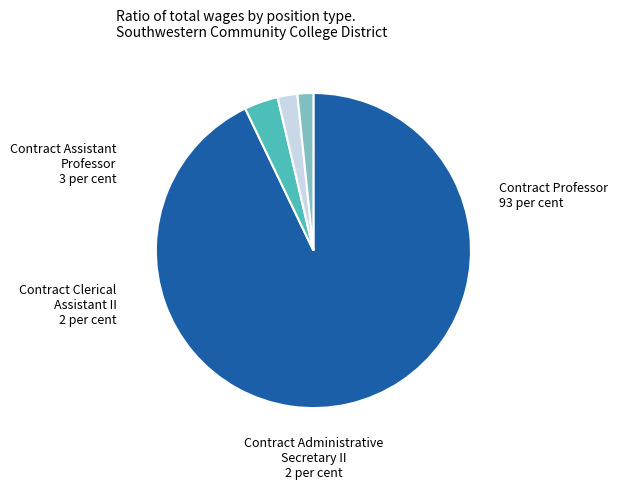

True or false: Contract Administrative Secretary II accounts for 15% of the total.

False